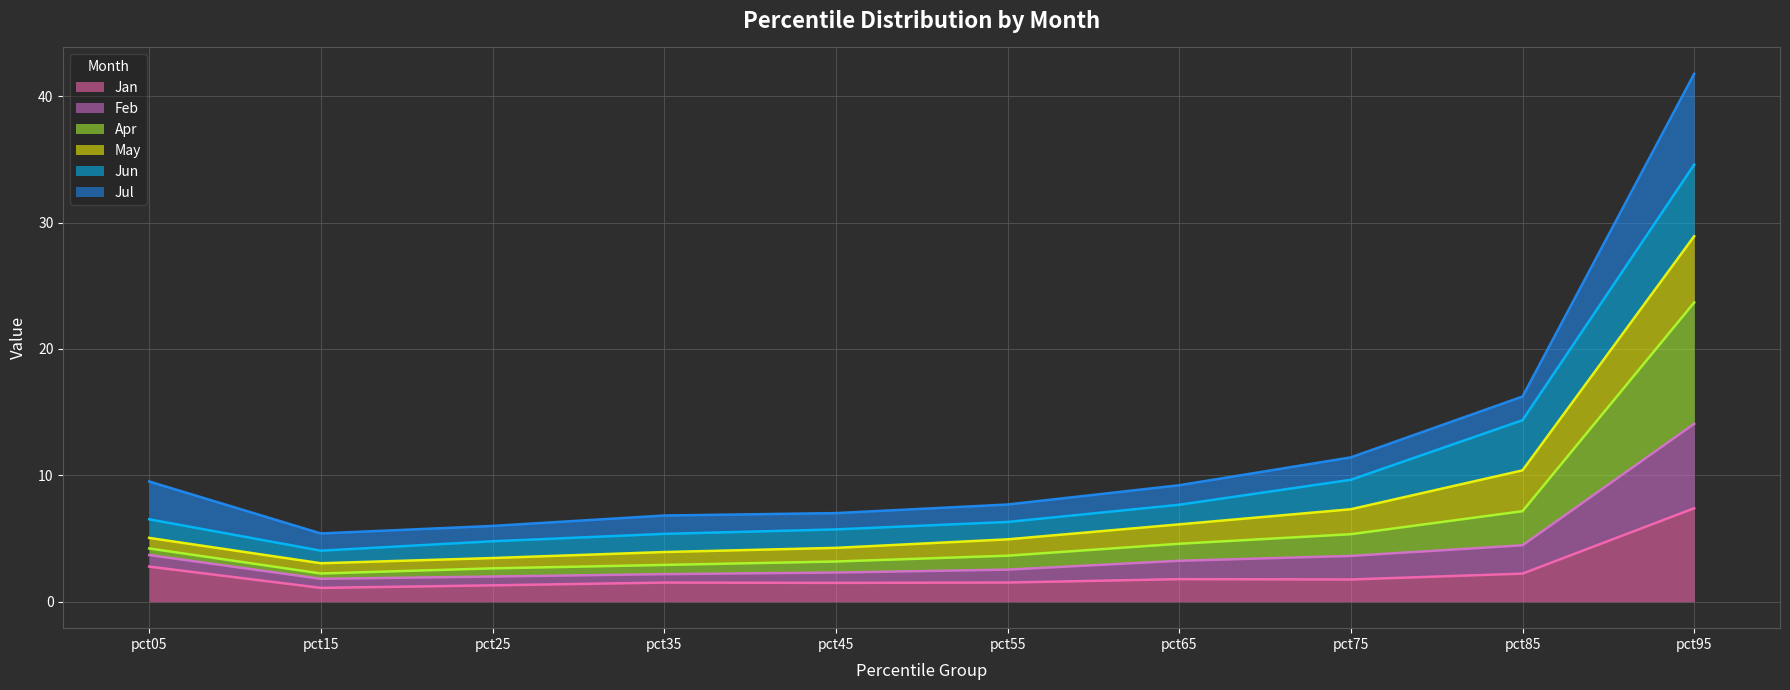

What is the sum of the Jan values at pct35 and pct65?

3.3